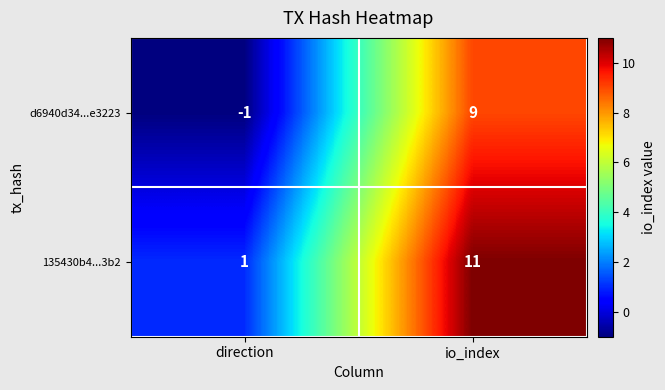

What is the difference between the maximum and minimum values in the d6940d34...e3223 series?

10